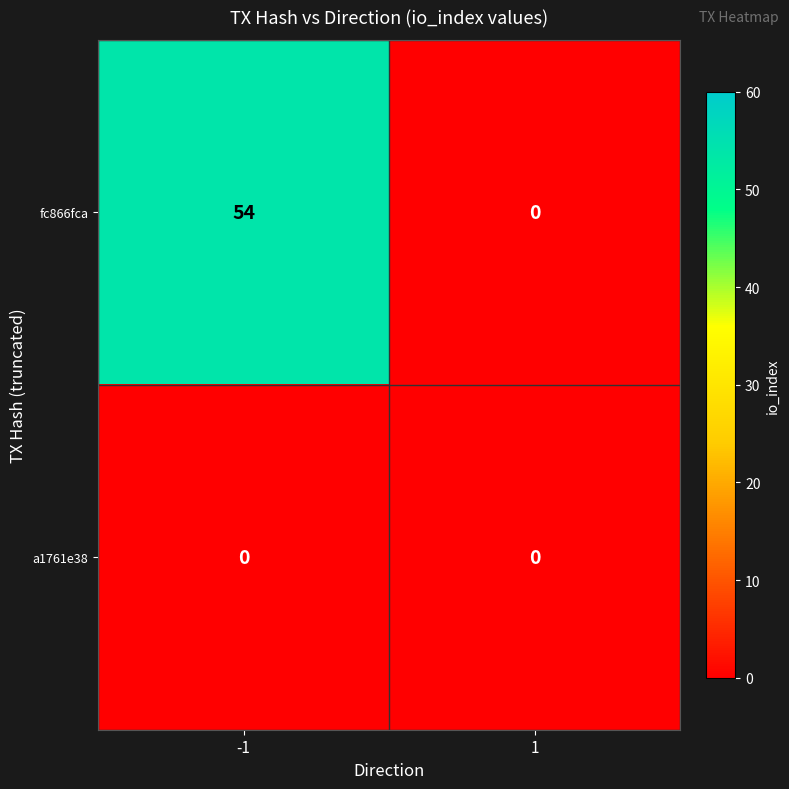

Rank the series by their average value, from lowest to highest.

a1761e38, fc866fca